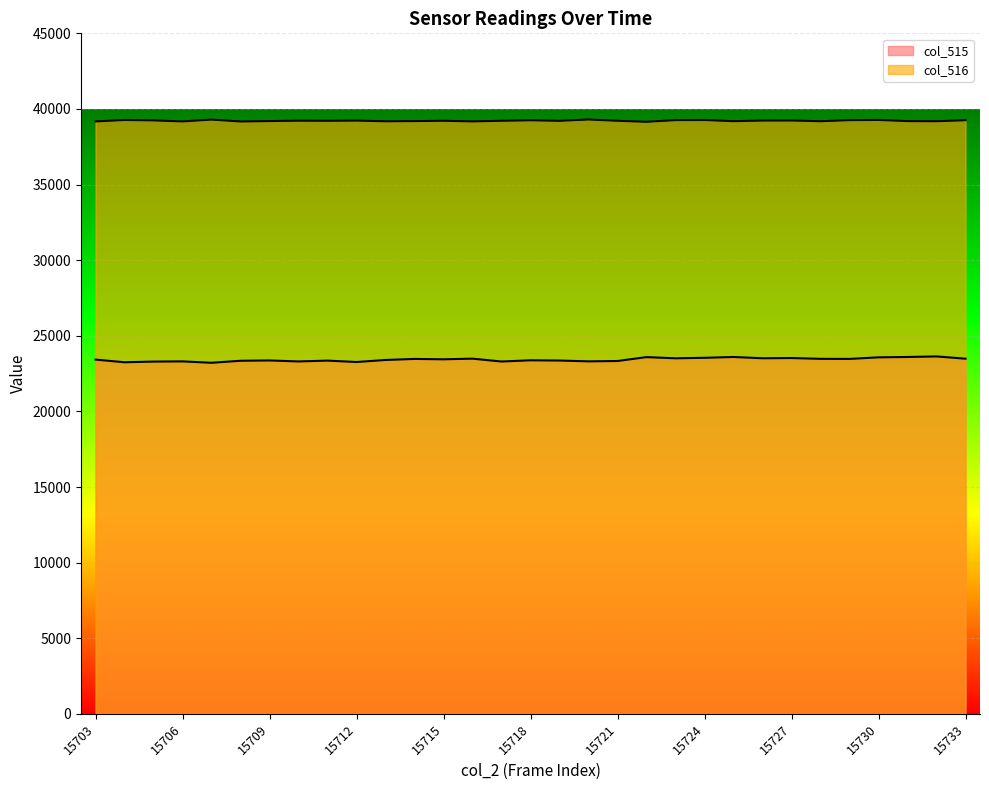

What is the value of the col_515 point at the 6th from the left?

23349